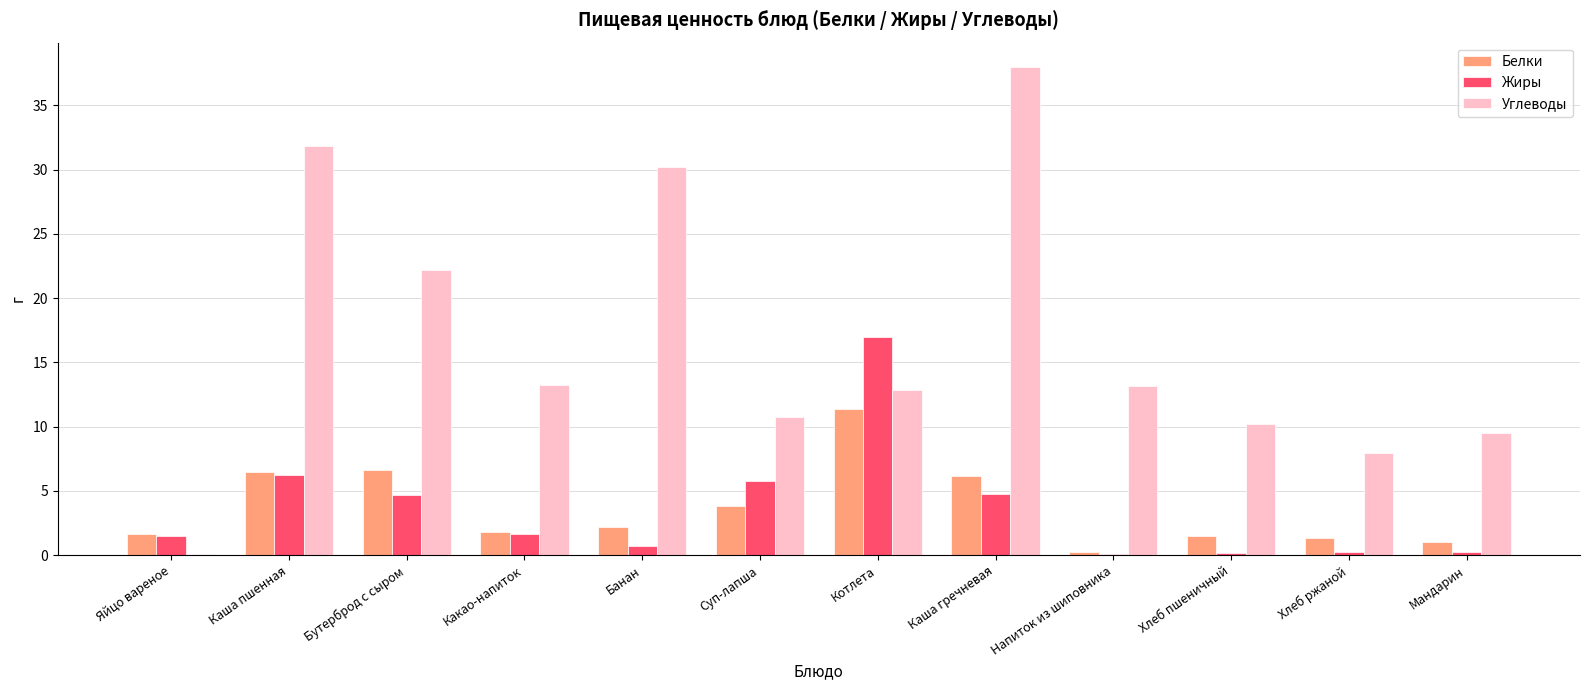

Is it true that Углеводы equals 38.0 at Каша гречневая?

True